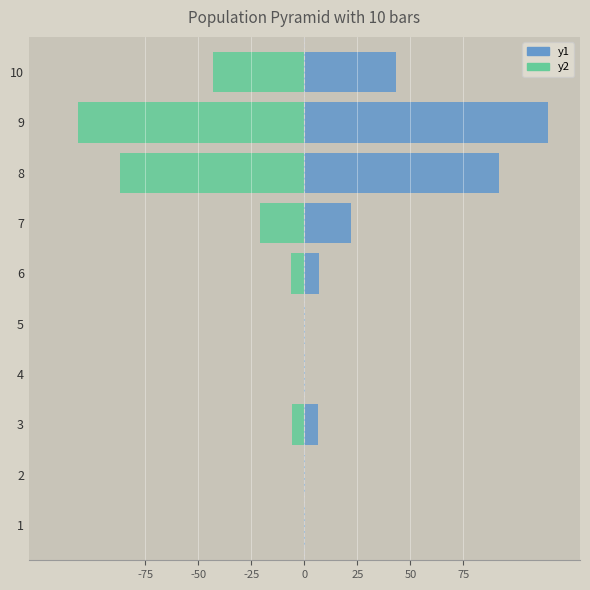

How many groups of bars are there?

10